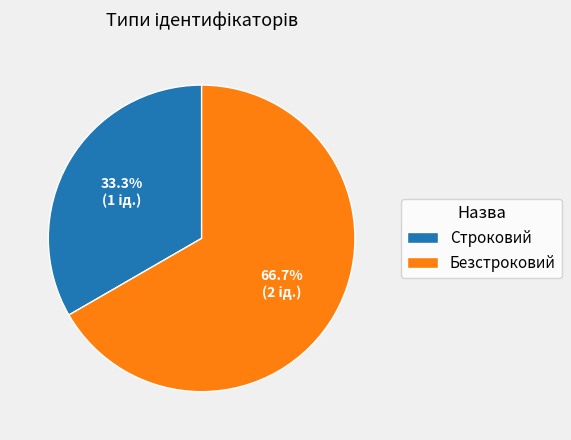

Which has a higher value, Безстроковий or Строковий?

Безстроковий